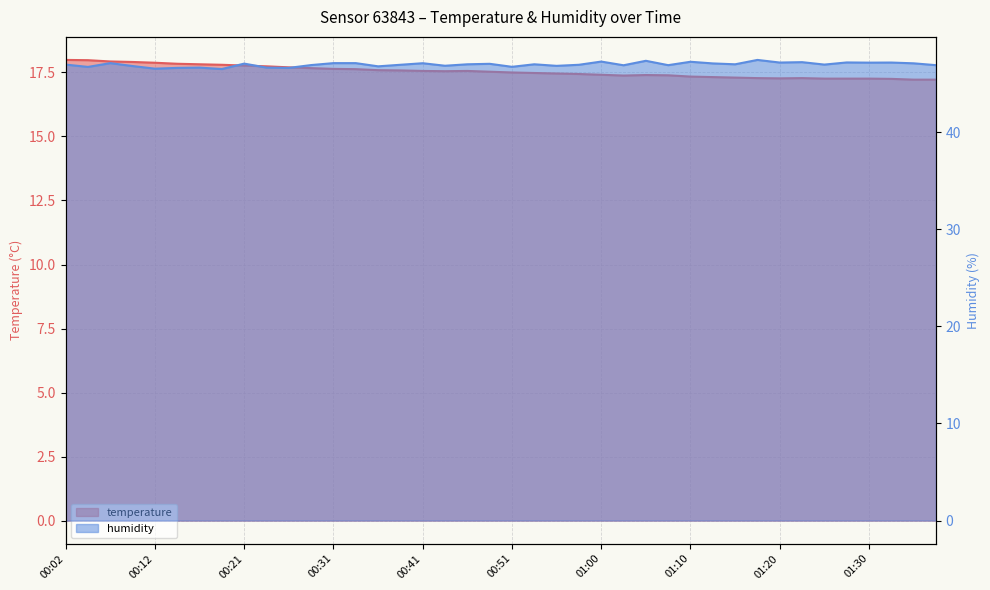

Read the temperature value at 01:22.

17.3